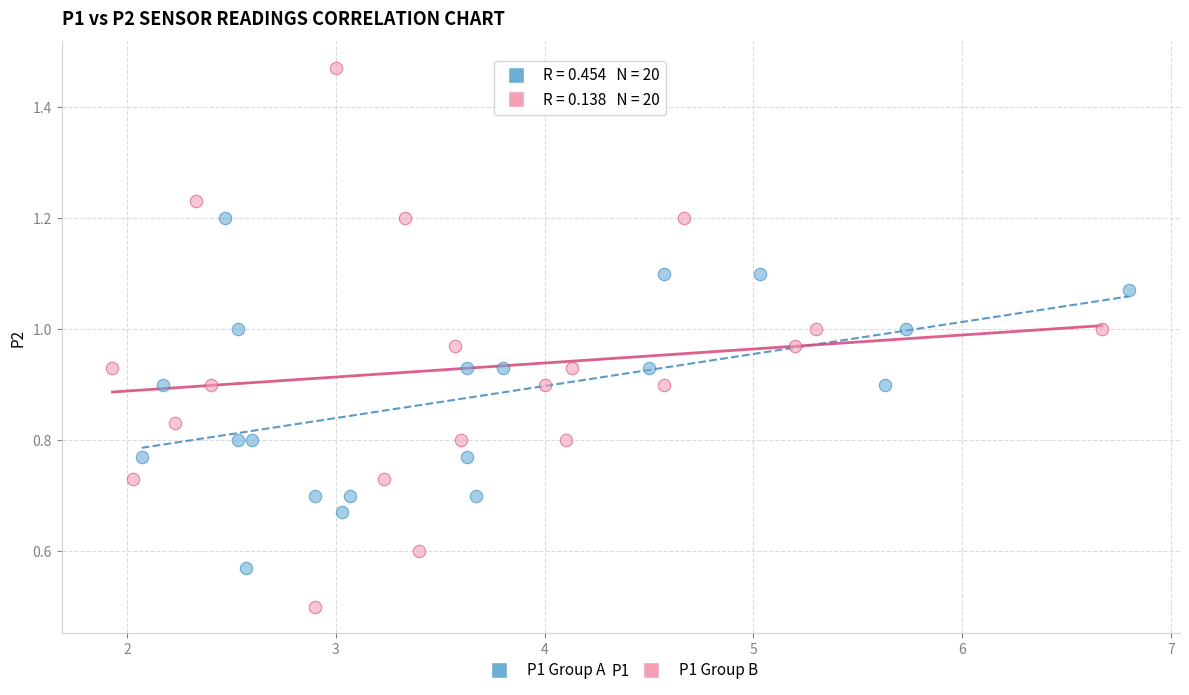

Which series contains the lowest Y value?

P1 Group B